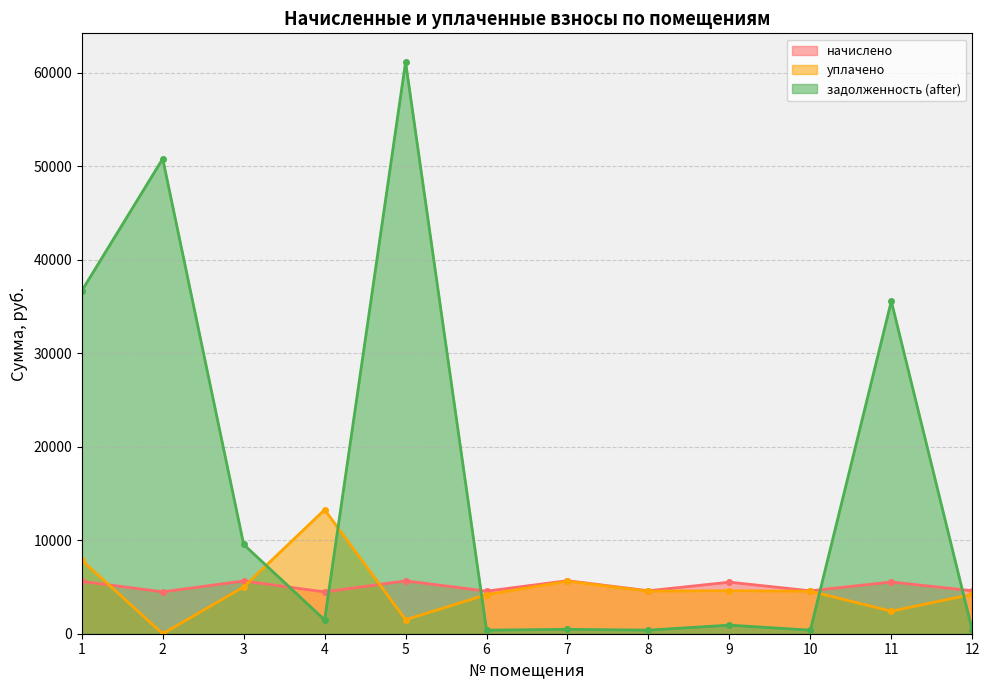

What are all the series names shown in the legend?

начислено, уплачено, задолженность (after)